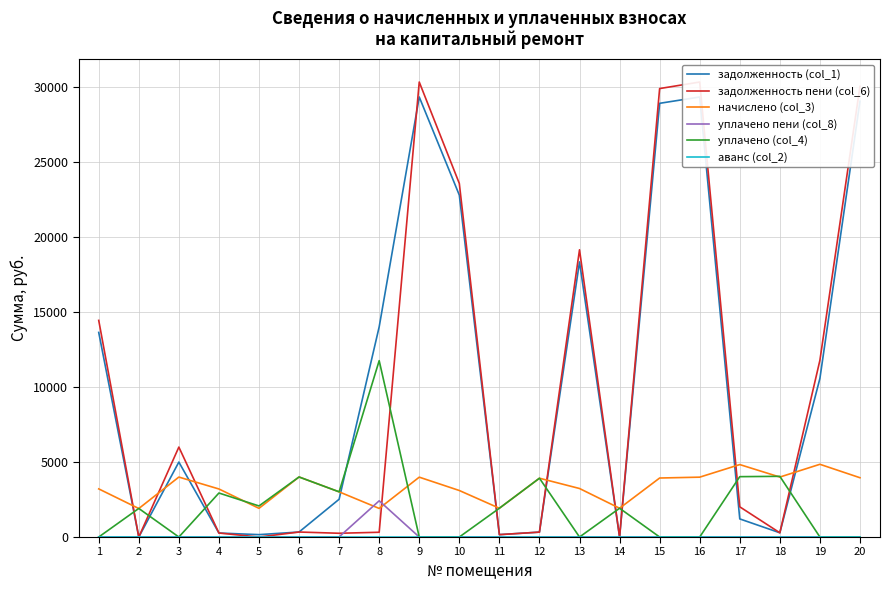

At which label does уплачено (col_4) first exceed 1920?

4